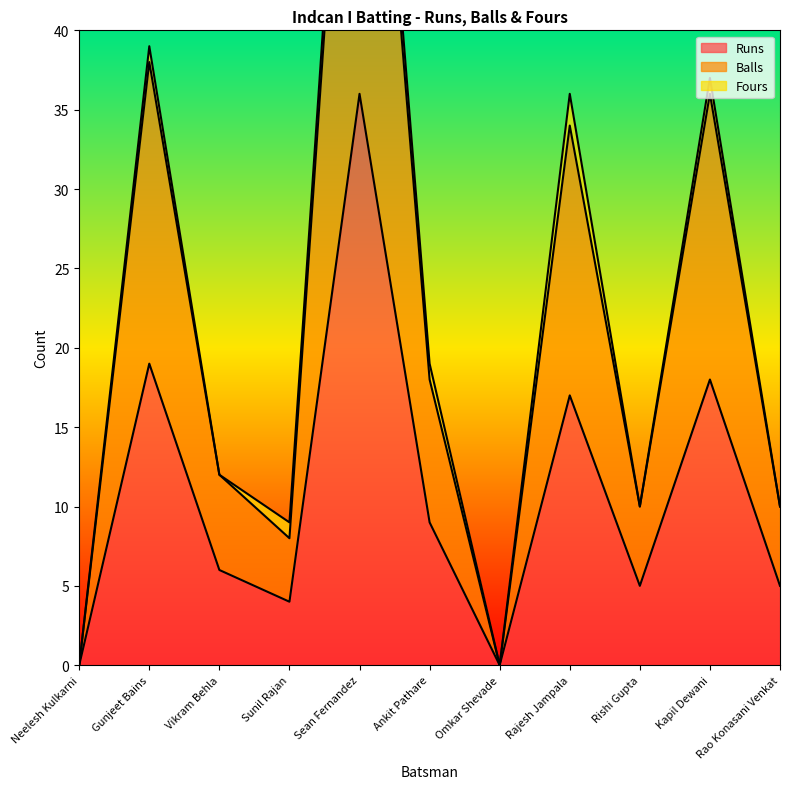

True or false: Balls and Runs cross at least once.

False